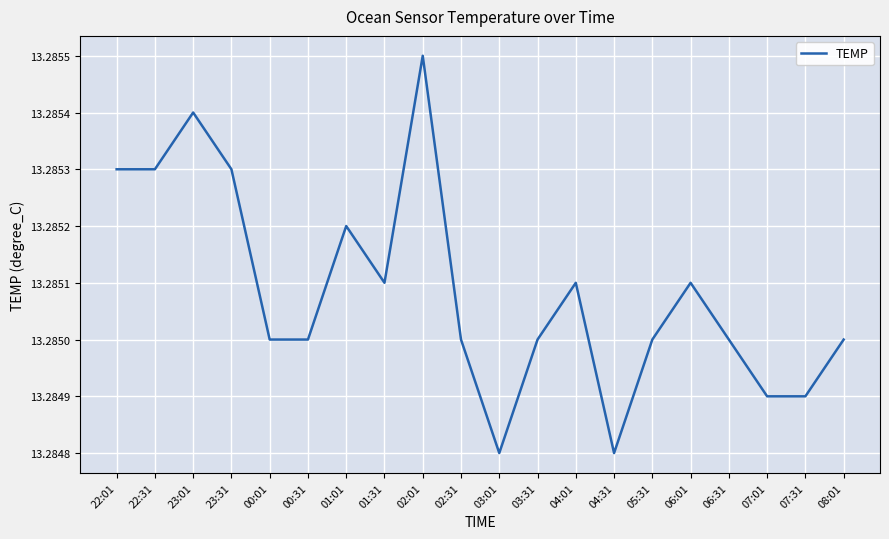

True or false: there are more than 0 points higher than both neighbors.

True